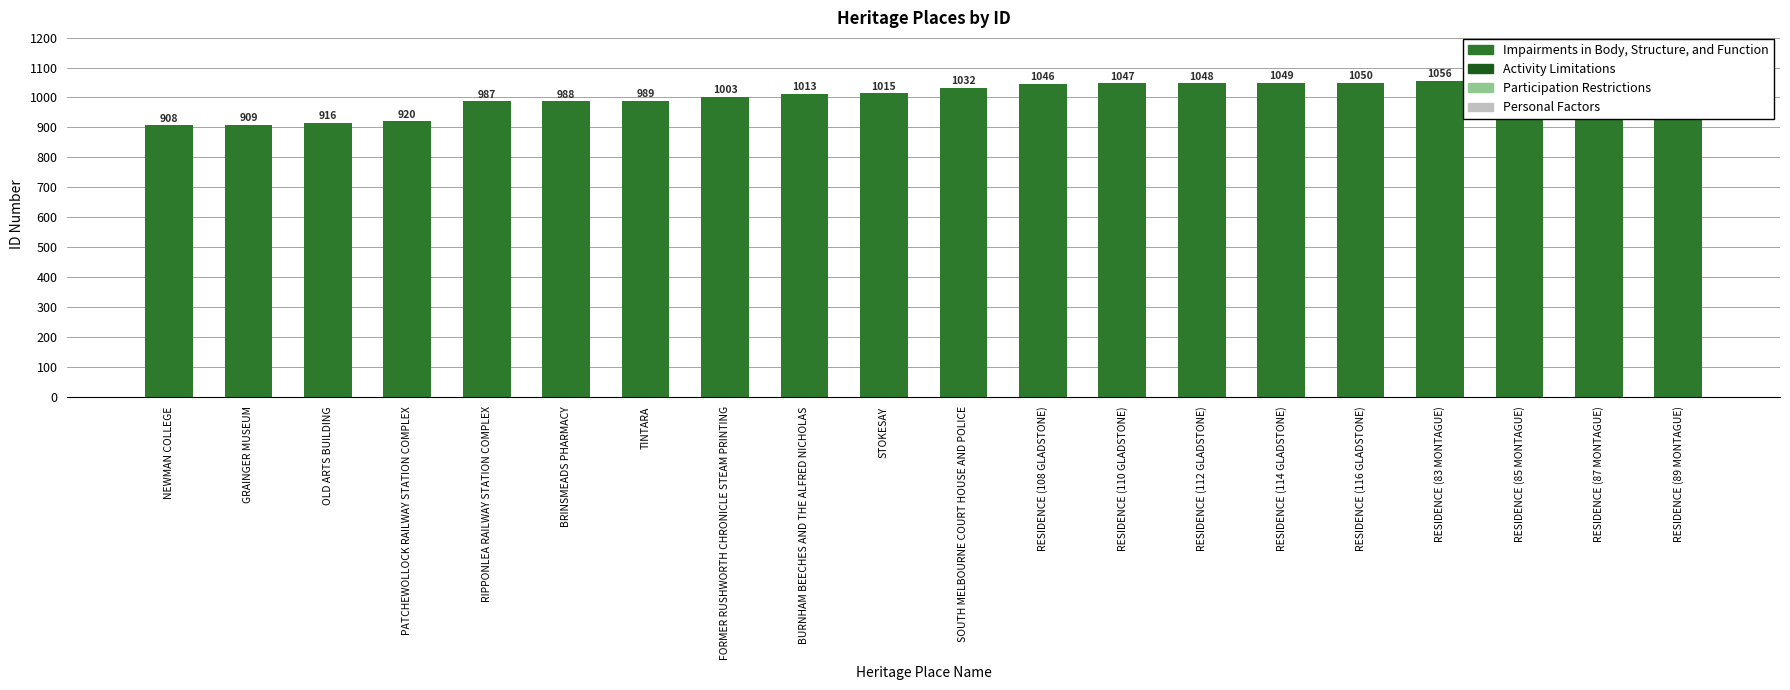

List the labels in order of value, largest first.

RESIDENCE (89 MONTAGUE), RESIDENCE (87 MONTAGUE), RESIDENCE (85 MONTAGUE), RESIDENCE (83 MONTAGUE), RESIDENCE (116 GLADSTONE), RESIDENCE (114 GLADSTONE), RESIDENCE (112 GLADSTONE), RESIDENCE (110 GLADSTONE), RESIDENCE (108 GLADSTONE), SOUTH MELBOURNE COURT HOUSE AND POLICE, STOKESAY, BURNHAM BEECHES AND THE ALFRED NICHOLAS, FORMER RUSHWORTH CHRONICLE STEAM PRINTING, TINTARA, BRINSMEADS PHARMACY, RIPPONLEA RAILWAY STATION COMPLEX, PATCHEWOLLOCK RAILWAY STATION COMPLEX, OLD ARTS BUILDING, GRAINGER MUSEUM, NEWMAN COLLEGE